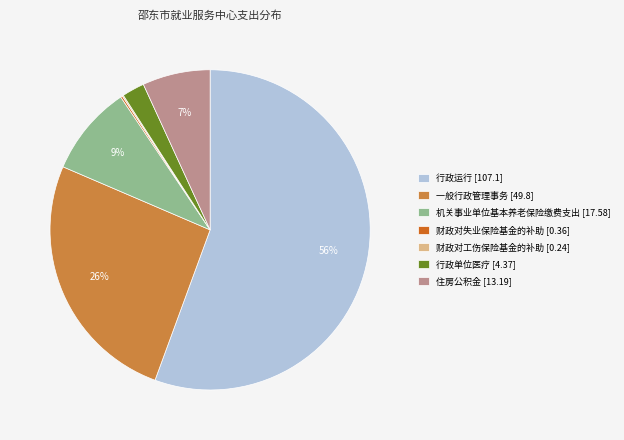

Which has a higher value, 住房公积金 or 行政单位医疗?

住房公积金